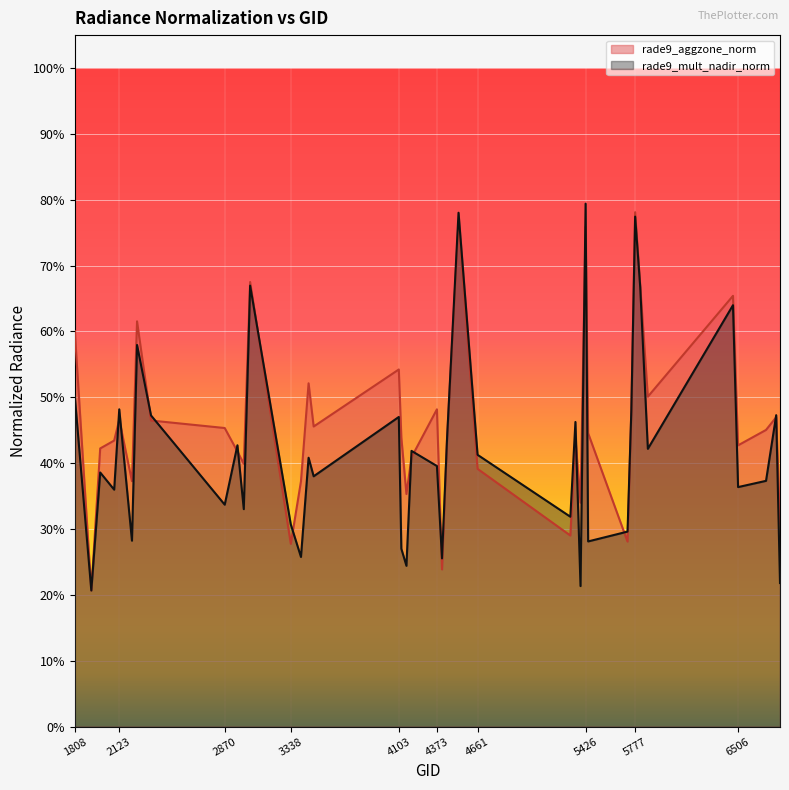

What are all the series names shown in the legend?

rade9_aggzone_norm, rade9_mult_nadir_norm